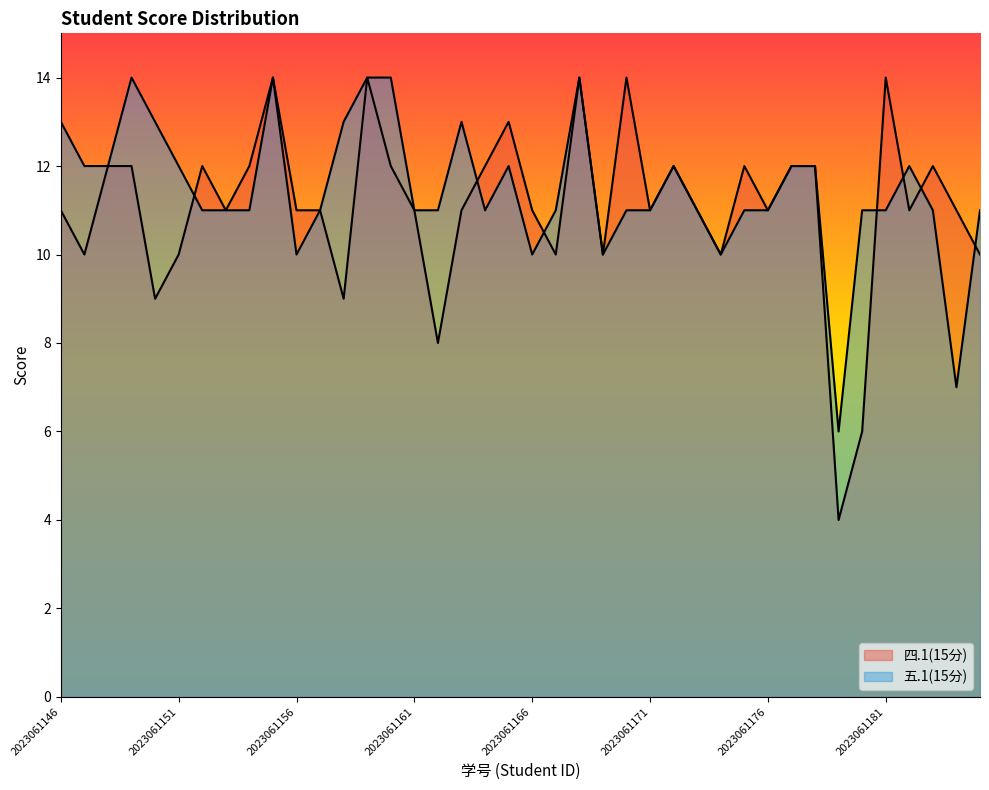

Where is the first local minimum for 五.1(15分)?

2023061156